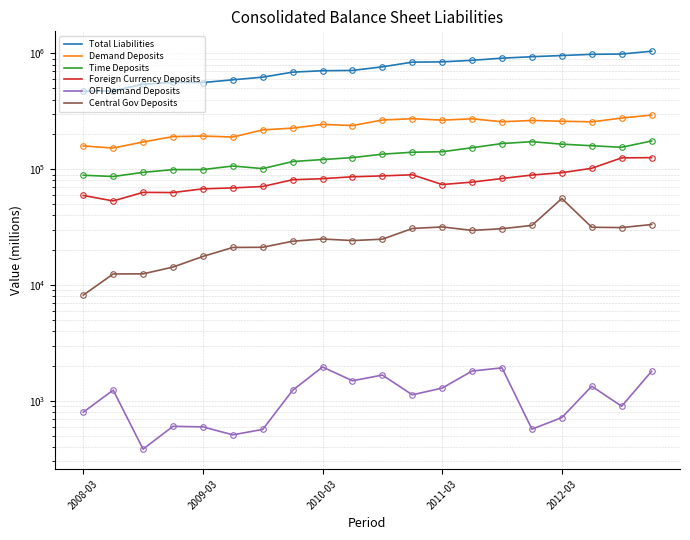

Between 2011-03 and 16, which is larger?

16